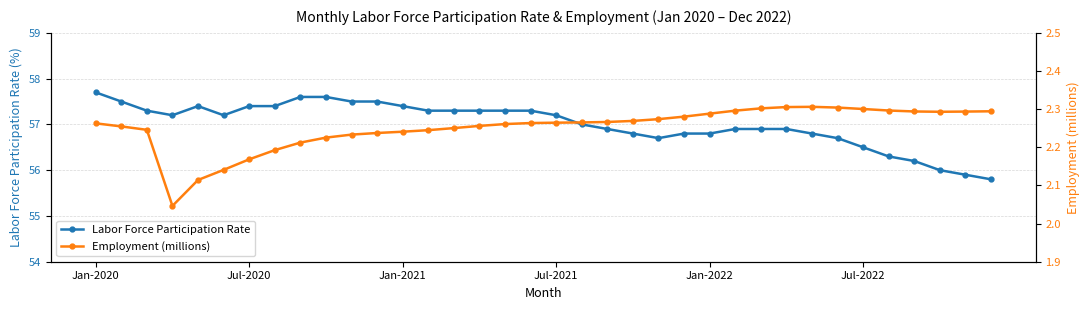

Does the chart have visible grid lines?

Yes